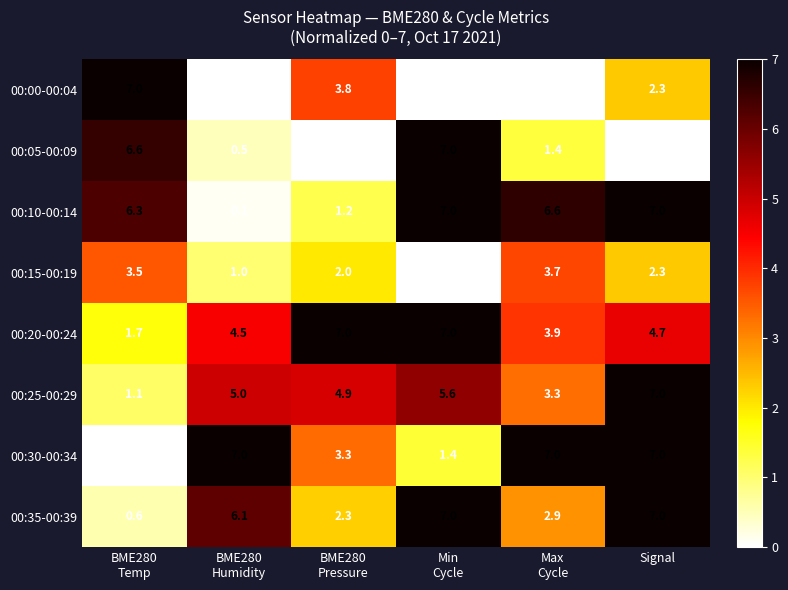

How many values in the 00:30-00:34 series are below 7?

3